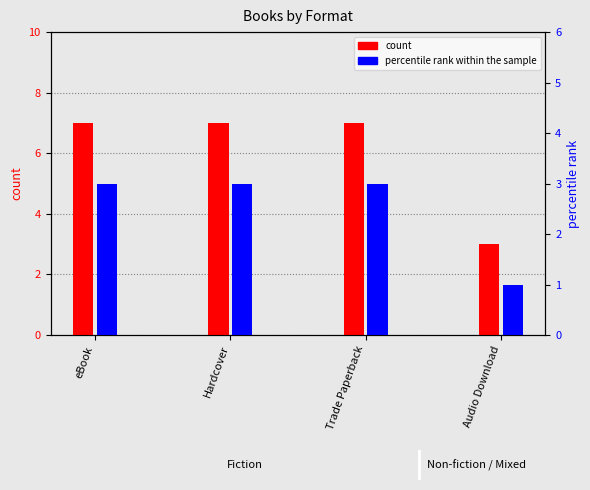

At Audio Download, list the series in order from largest to smallest.

count, percentile rank within the sample